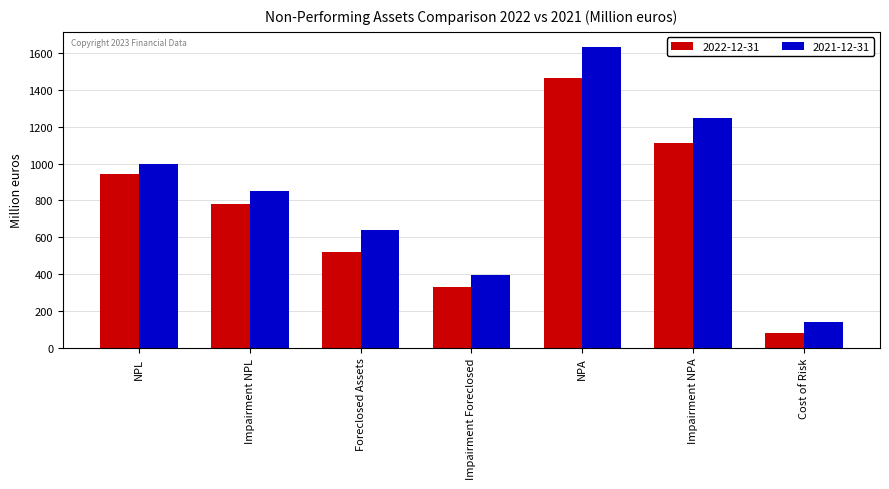

Reading right to left, extract all data points from this chart.

2022-12-31: Cost of Risk=82	Impairment NPA=1113	NPA=1464	Impairment Foreclosed=330	Foreclosed Assets=522	Impairment NPL=783	NPL=942
2021-12-31: Cost of Risk=139	Impairment NPA=1247	NPA=1633	Impairment Foreclosed=398	Foreclosed Assets=637	Impairment NPL=849	NPL=996